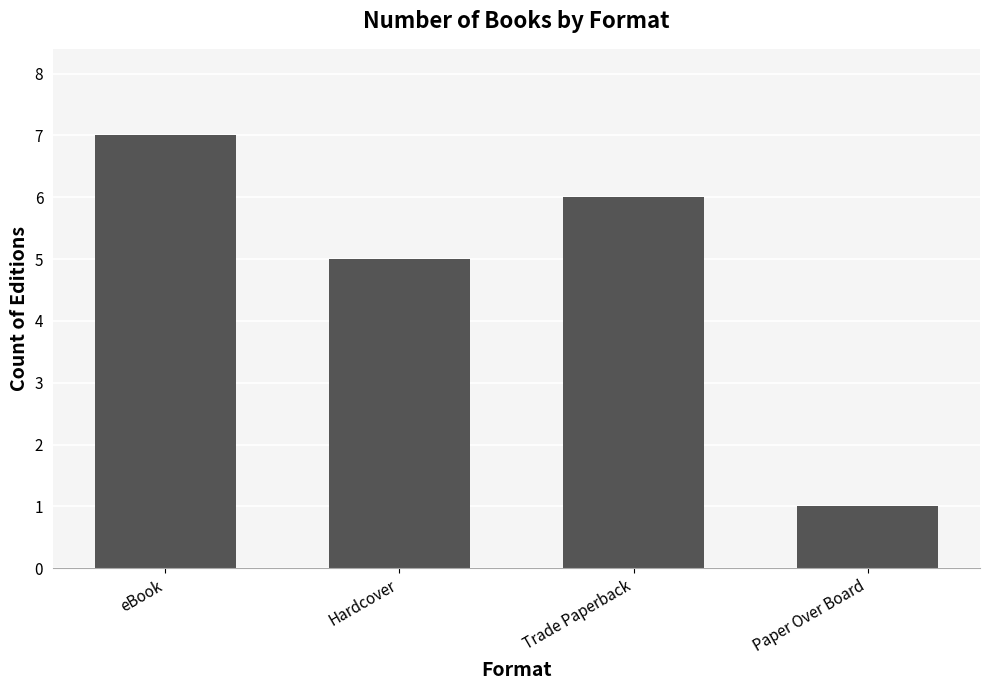

True or false: the data shows 6 at Trade Paperback.

True